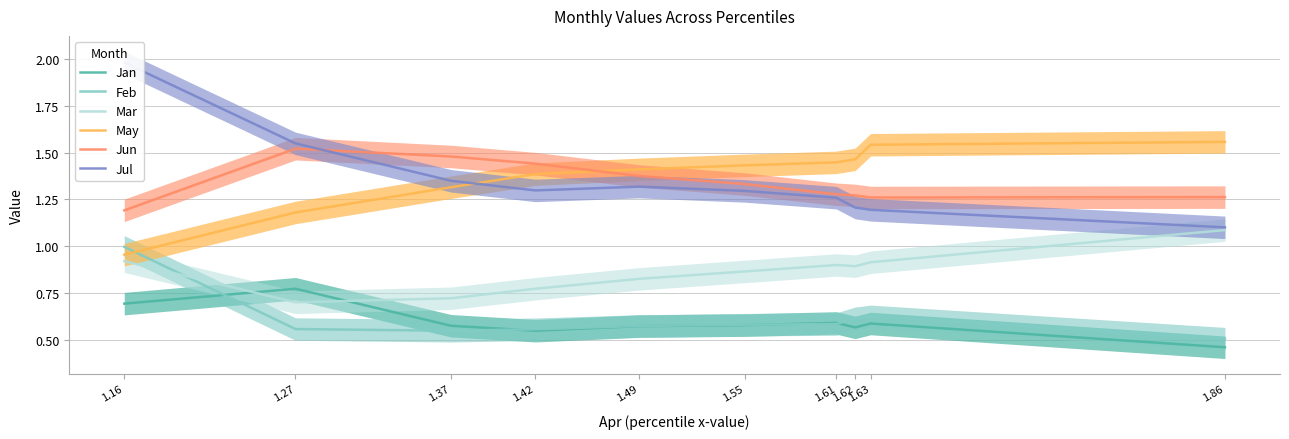

What are all the series names shown in the legend?

Jan, Feb, Mar, May, Jun, Jul